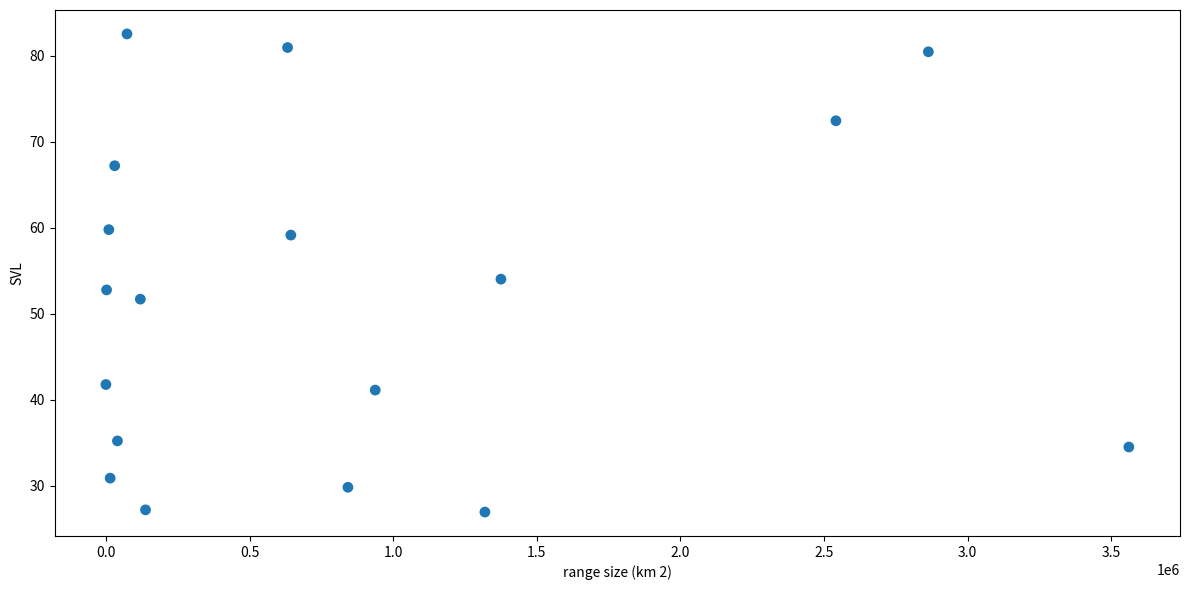

What is the range of Y values (max minus min)?

55.6